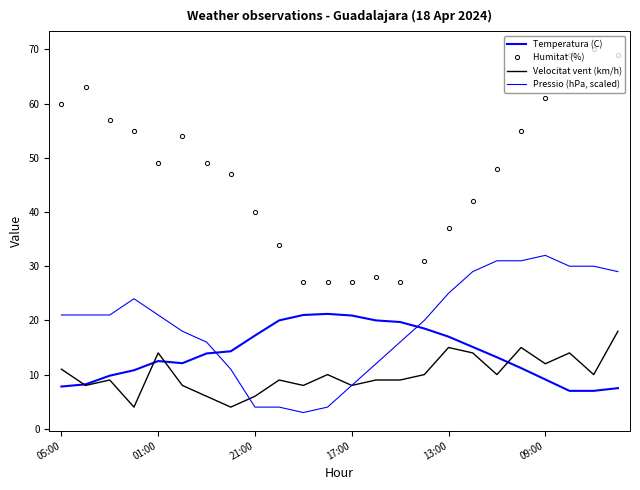

True or false: Humitat (%) has more than 1 interior local peaks.

True